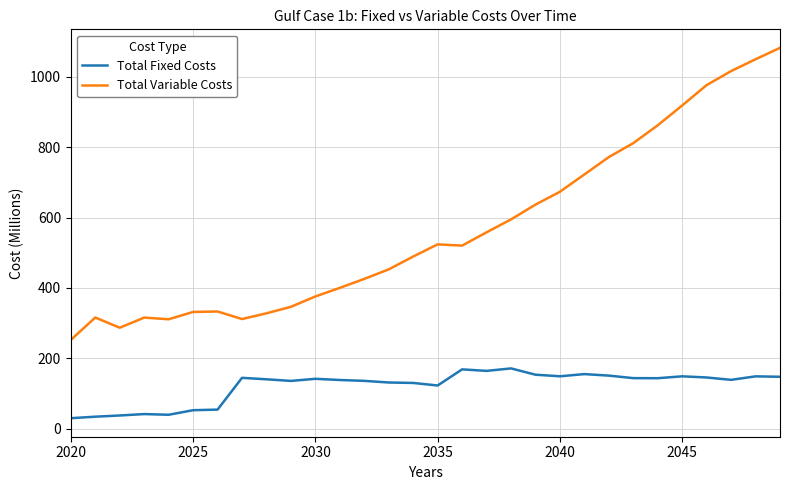

What is the minimum value shown in the chart?

29.7